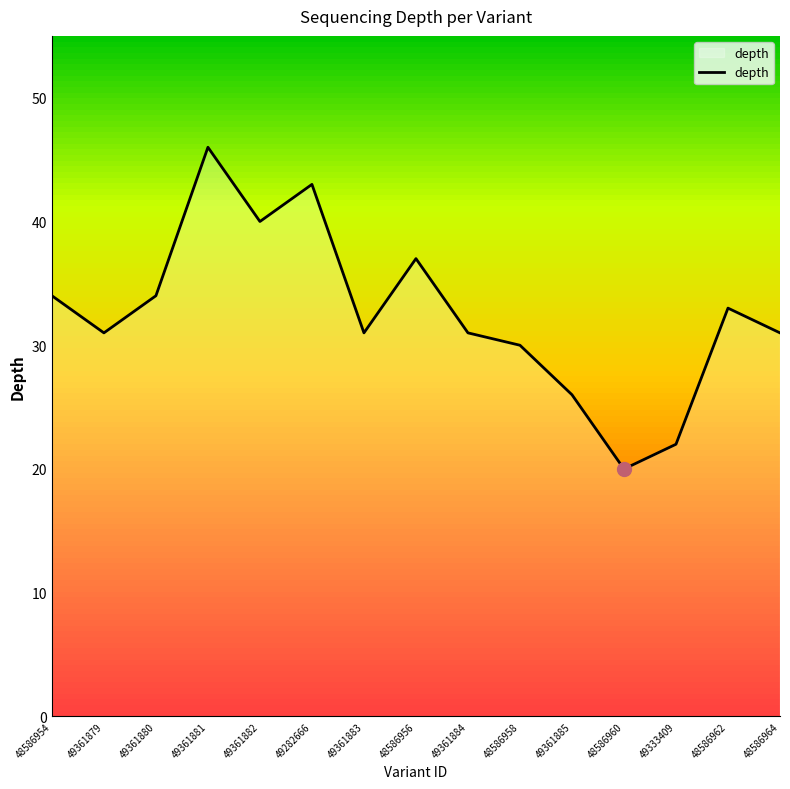

Is it true that the value at 48586964 is 31?

True